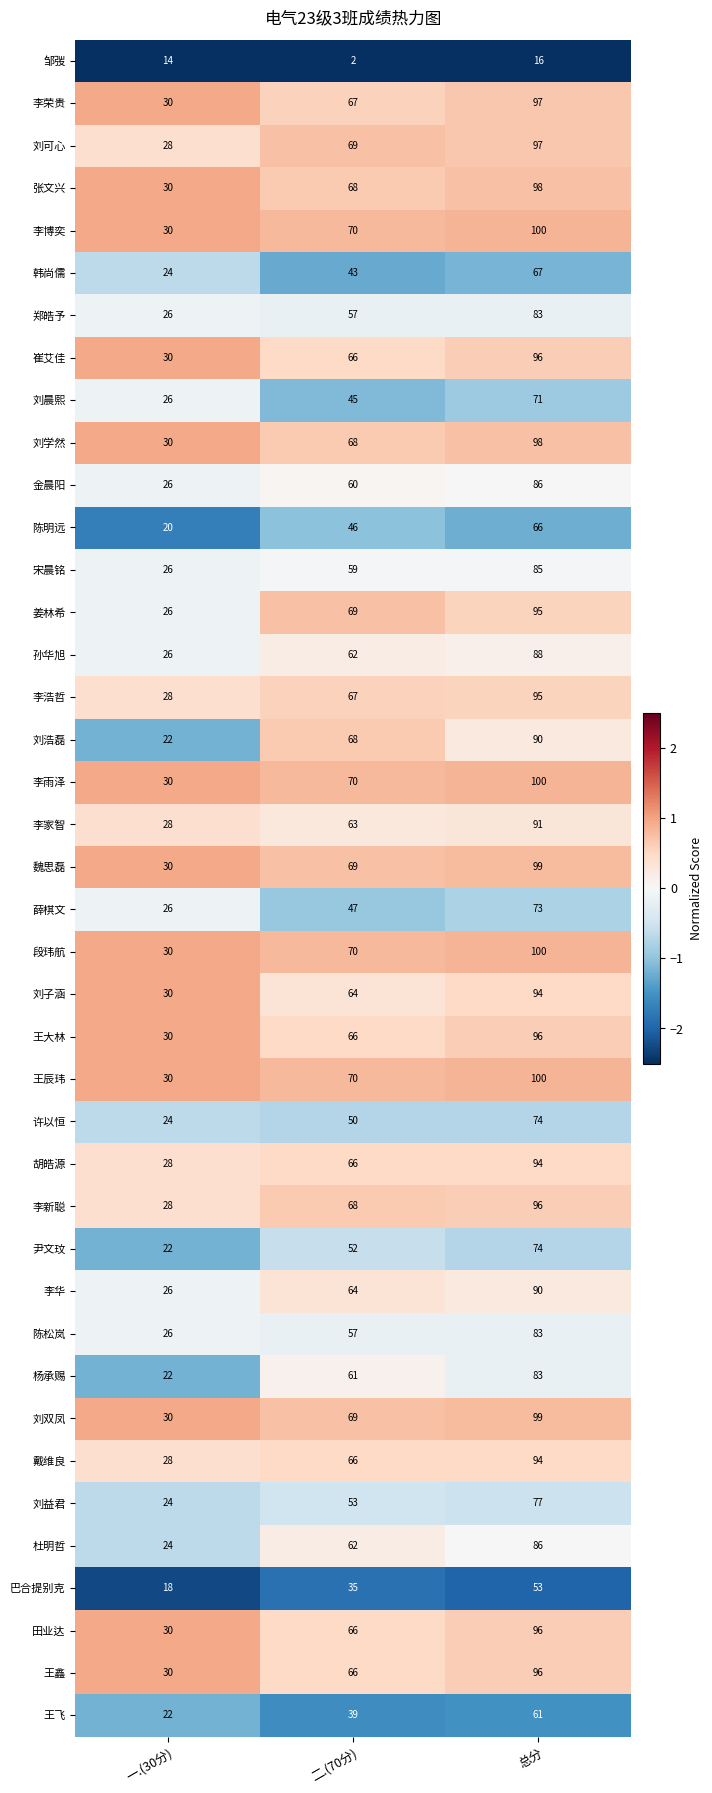

Which category has the lowest value across all series?

二.(70分)